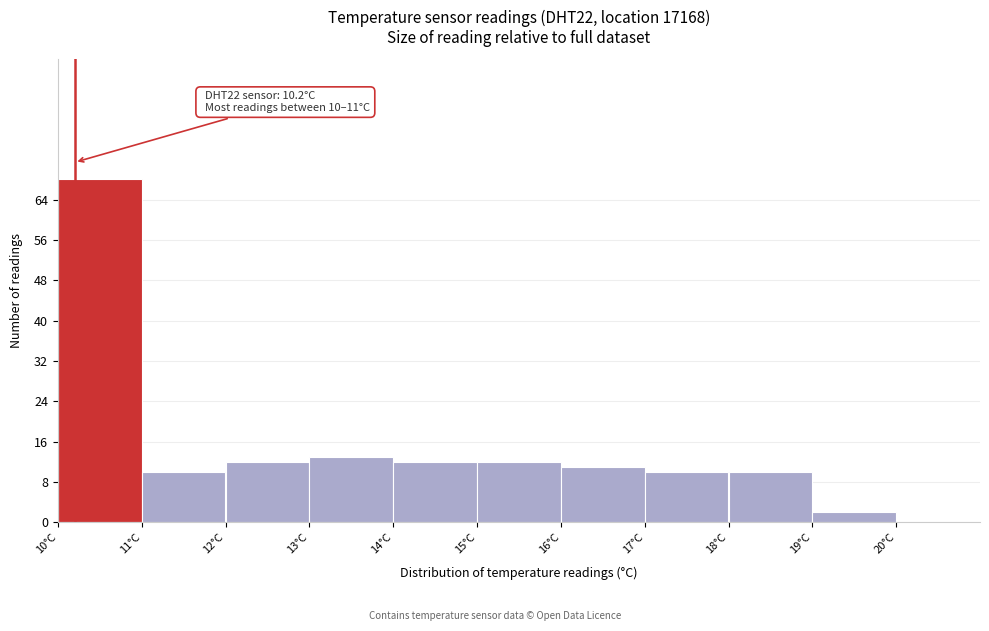

Over which range of the x-axis is the bar tallest?

10 to 11